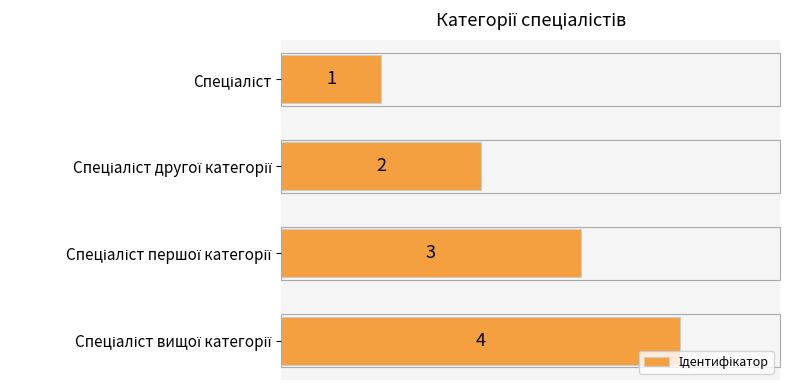

Does the chart contain stacked bars?

No